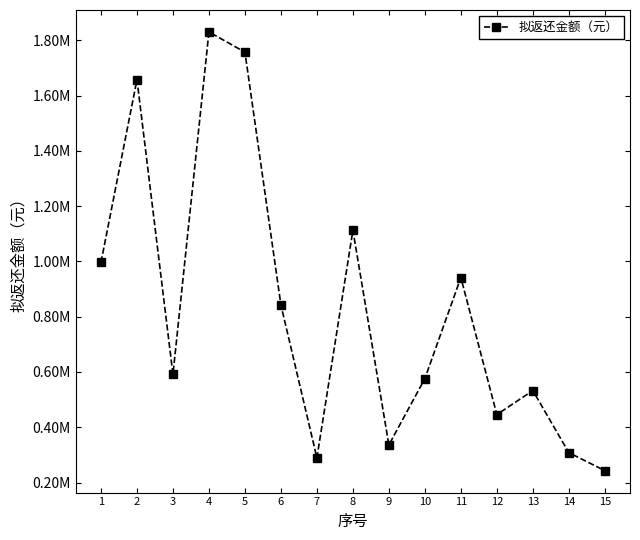

Reading left to right, extract all data points from this chart.

1=996589.3	2=1657690.7	3=591330.4	4=1830211.7	5=1757069.9	6=842305.7	7=289447.7	8=1112744.8	9=336122.9	10=576248.9	11=941694.6	12=445873.7	13=532839.8	14=308296.2	15=243132.6